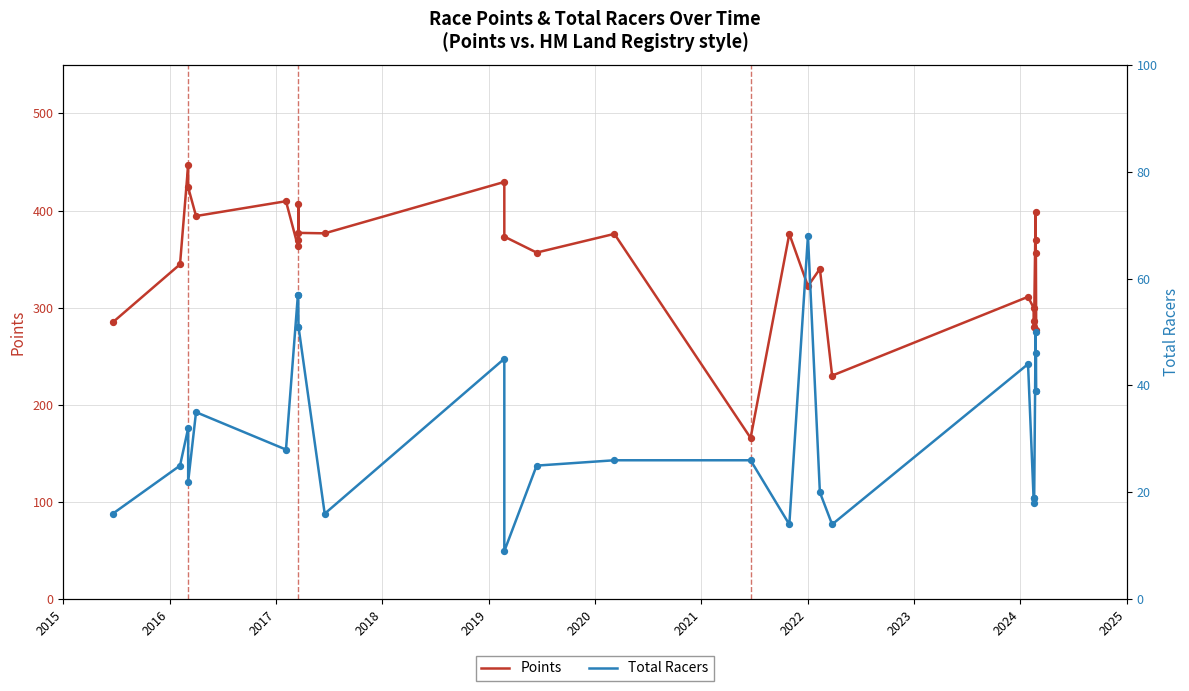

What are all the series names shown in the legend?

Points, Total Racers